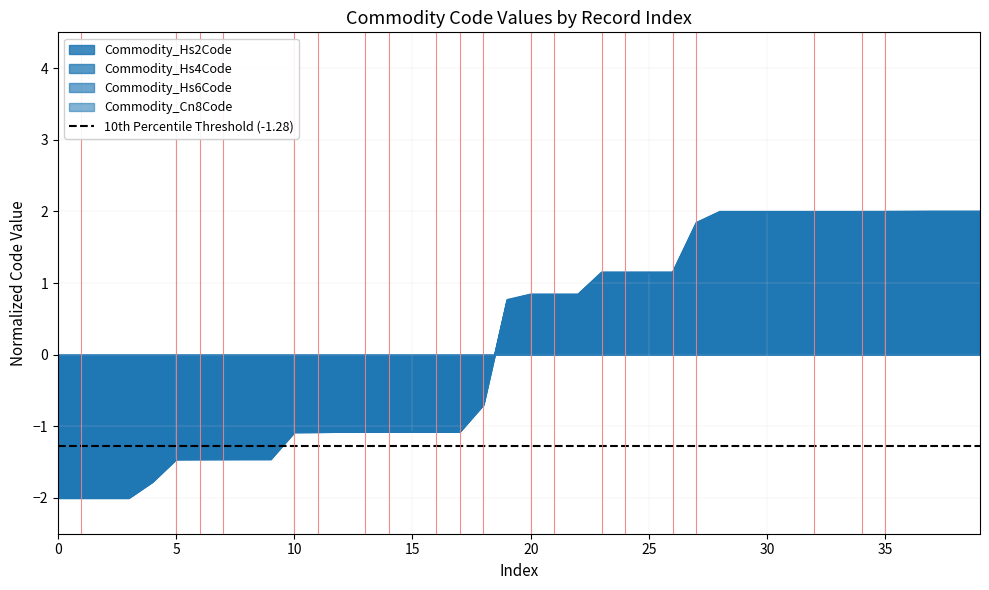

Which series has the widest spread of values?

Commodity_Hs2Code